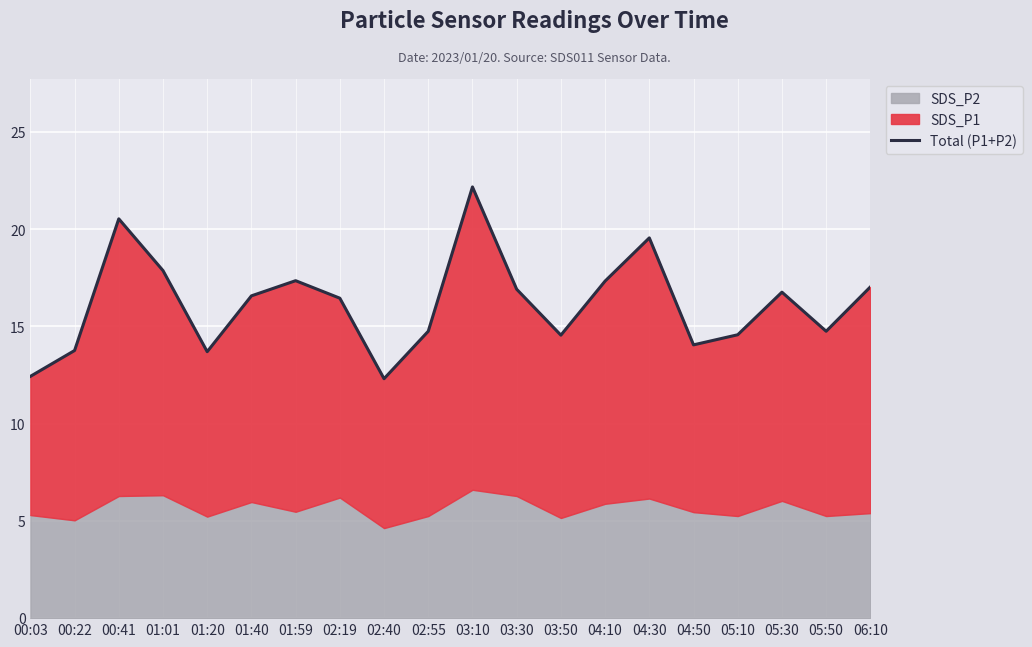

Is it true that the value at 05:30 is 16.8?

True